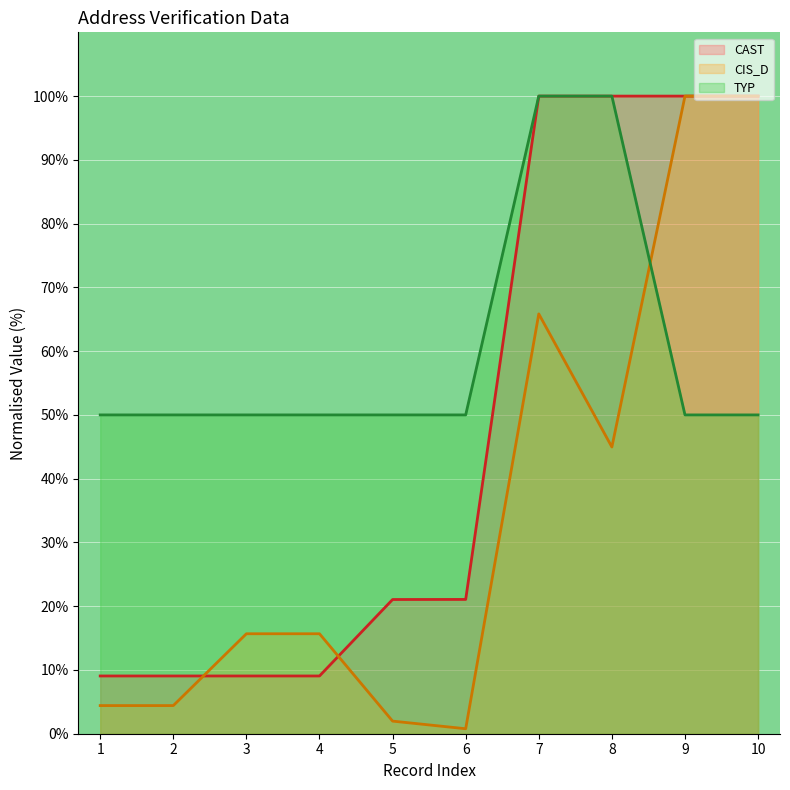

The value of CIS_D at 5 is 0.8. True or false?

False